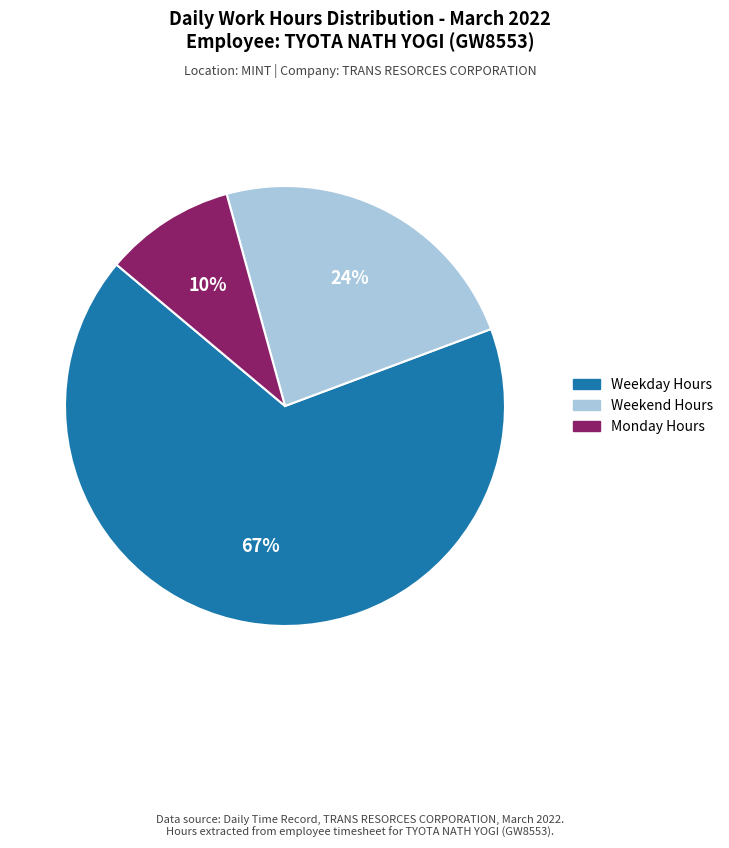

Is there any slice that represents more than half of the pie?

Yes